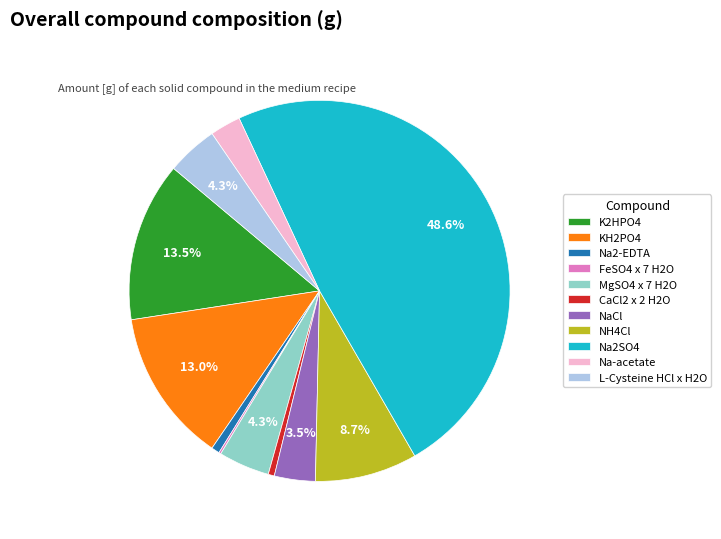

What is the ratio of the value at MgSO4 x 7 H2O to the value at Na2SO4?

0.1